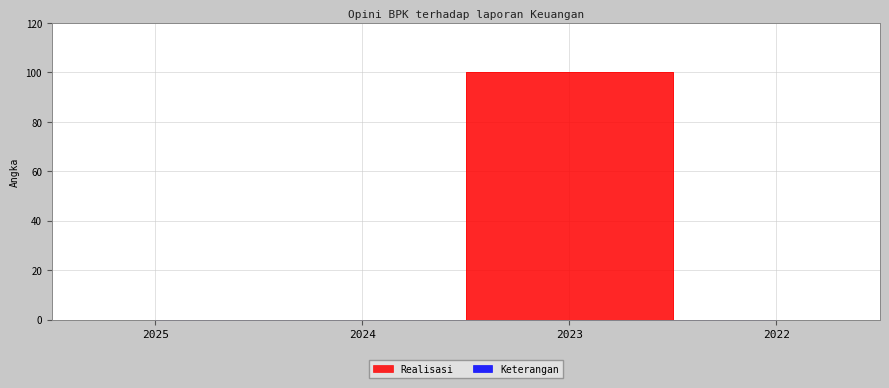

Reading right to left, what are all the values shown in this chart?

2022=0	2023=100	2024=0	2025=0